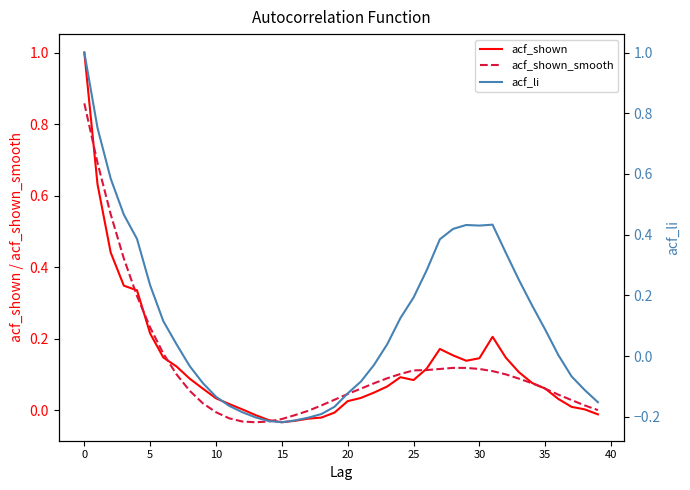

What is the maximum value shown in the chart?

1.0